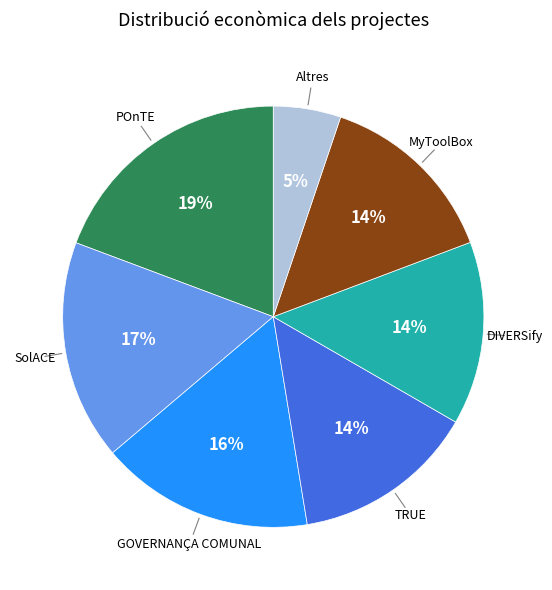

To the nearest percent, what is the difference between the largest and smallest slice percentages?

14%